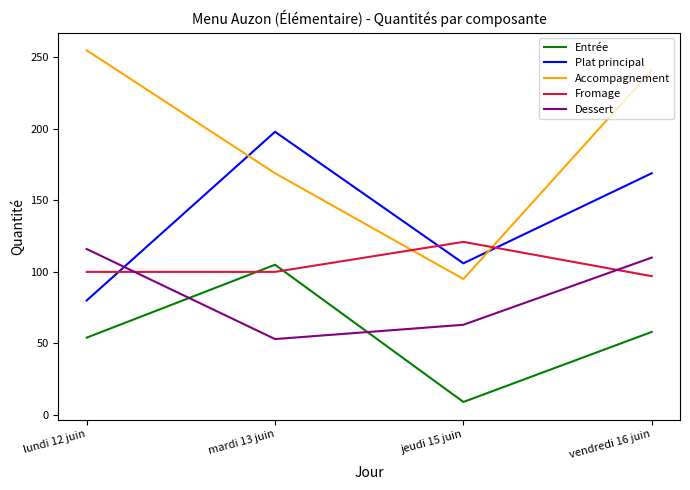

What is the sum of the Plat principal values at jeudi 15 juin and lundi 12 juin?

186